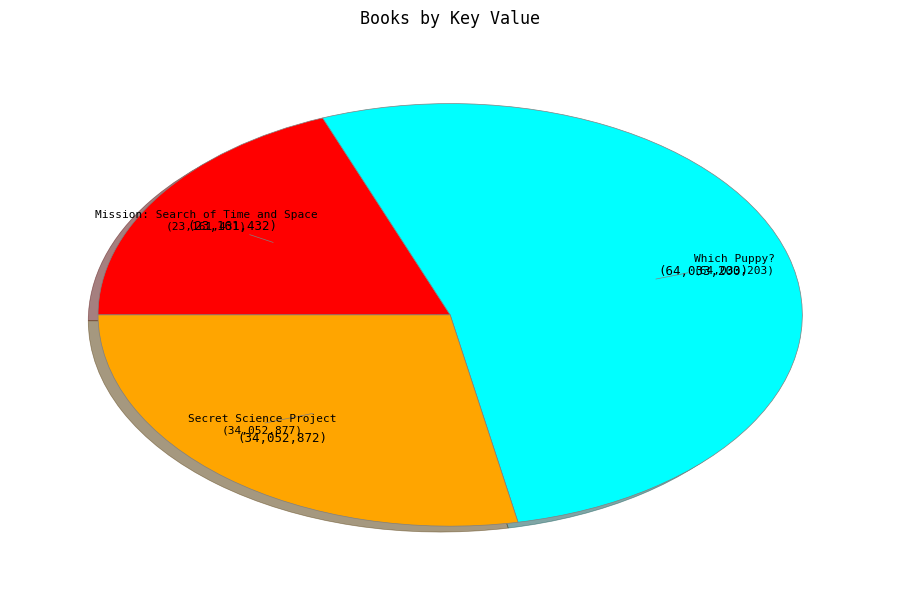

Is there a majority slice in this chart?

Yes